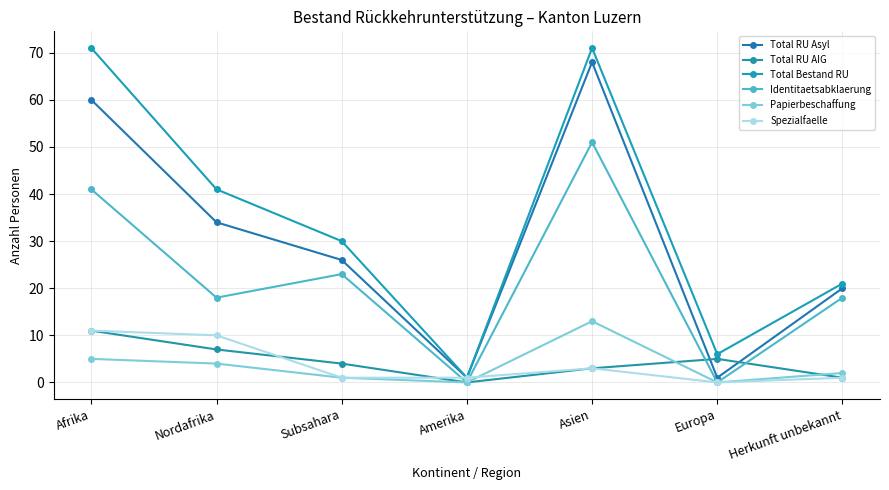

What is the total value across all series at Nordafrika?

114